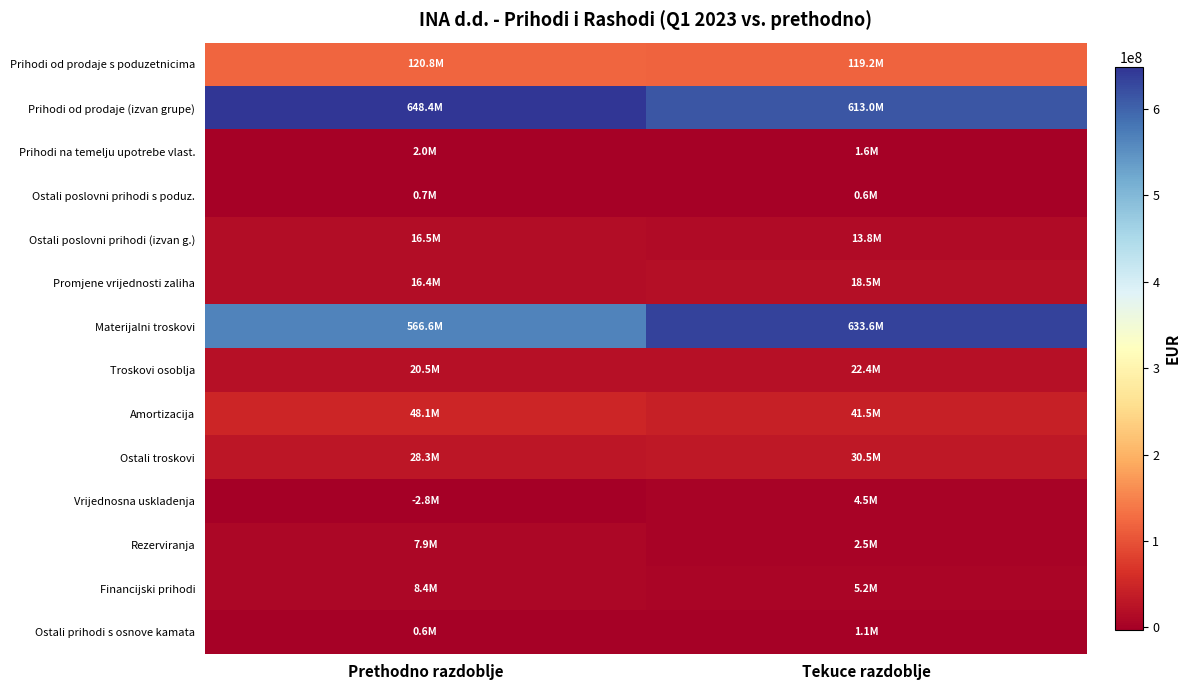

Reading left to right, transcribe all the data shown in this chart.

Prihodi od prodaje s poduzetnicima: Prethodno razdoblje=120800000	Tekuce razdoblje=119200000
Prihodi od prodaje (izvan grupe): Prethodno razdoblje=648400000	Tekuce razdoblje=613000000
Prihodi na temelju upotrebe vlast.: Prethodno razdoblje=2000000	Tekuce razdoblje=1600000
Ostali poslovni prihodi s poduz.: Prethodno razdoblje=700000	Tekuce razdoblje=600000
Ostali poslovni prihodi (izvan g.): Prethodno razdoblje=16500000	Tekuce razdoblje=13800000
Promjene vrijednosti zaliha: Prethodno razdoblje=16400000	Tekuce razdoblje=18500000
Materijalni troskovi: Prethodno razdoblje=566600000	Tekuce razdoblje=633600000
Troskovi osoblja: Prethodno razdoblje=20500000	Tekuce razdoblje=22400000
Amortizacija: Prethodno razdoblje=48100000	Tekuce razdoblje=41500000
Ostali troskovi: Prethodno razdoblje=28300000	Tekuce razdoblje=30500000
Vrijednosna uskladenja: Prethodno razdoblje=-2800000	Tekuce razdoblje=4500000
Rezerviranja: Prethodno razdoblje=7900000	Tekuce razdoblje=2500000
Financijski prihodi: Prethodno razdoblje=8400000	Tekuce razdoblje=5200000
Ostali prihodi s osnove kamata: Prethodno razdoblje=600000	Tekuce razdoblje=1100000